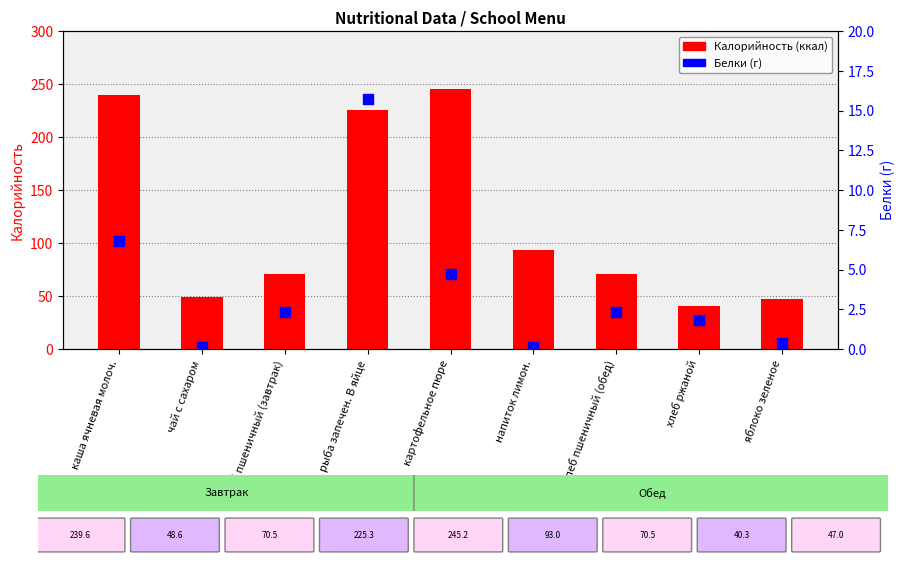

At which category is the sum across all series the highest?

картофельное пюре